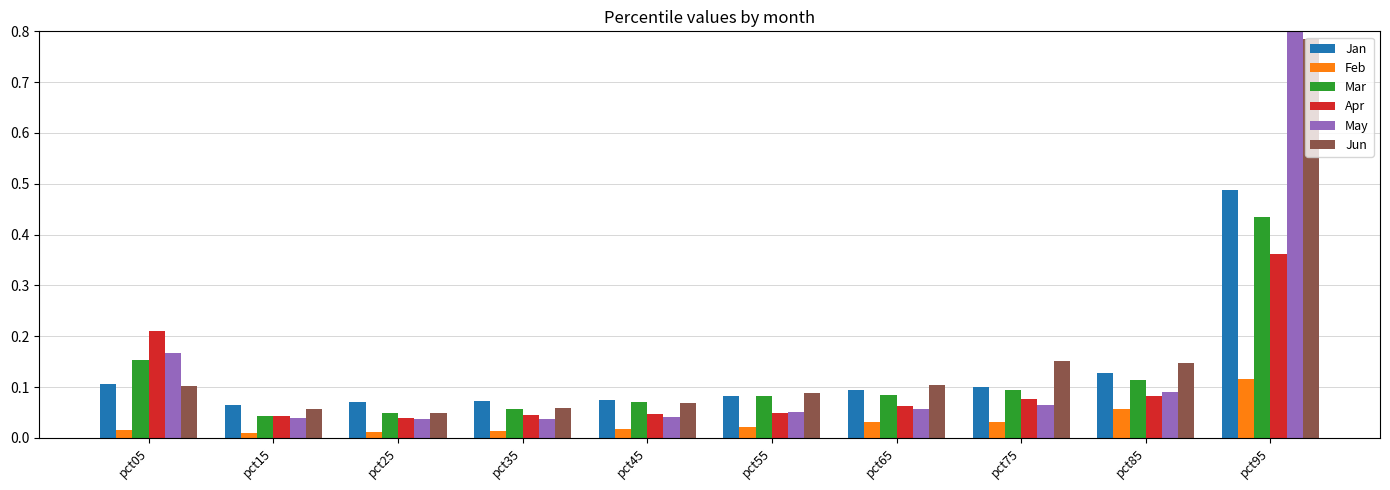

How many bars are there in total?

60